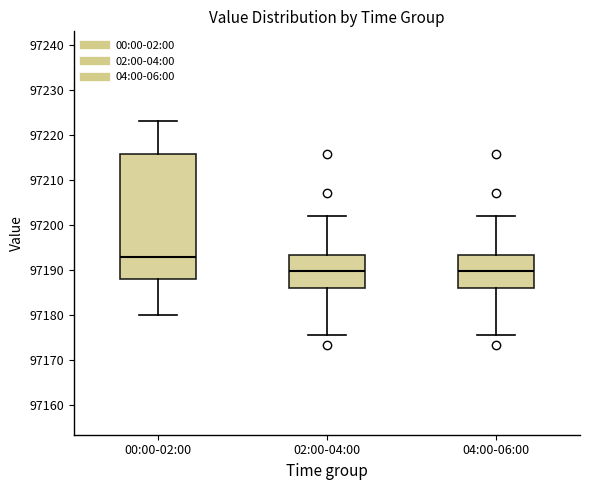

Reading left to right, transcribe this box plot: for each box, give where its median line is, the range the box spans, and where its two whiskers end, as read against the y-axis. The values are not printed on the chart, so give them approximately, as read against the axis.

00:00-02:00: median 97193, box 97188 to 97216, whiskers 97180 to 97223
02:00-04:00: median 97190, box 97186 to 97193, whiskers 97176 to 97202
04:00-06:00: median 97190, box 97186 to 97193, whiskers 97176 to 97202